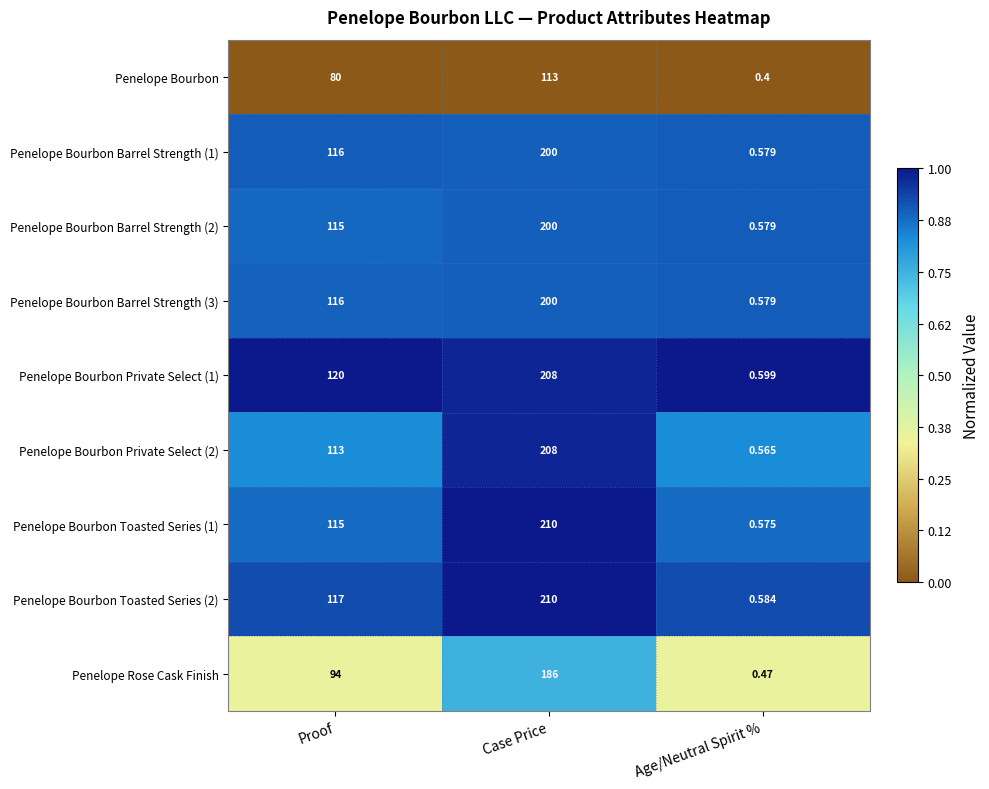

At which category does the chart reach its peak across all series?

Case Price